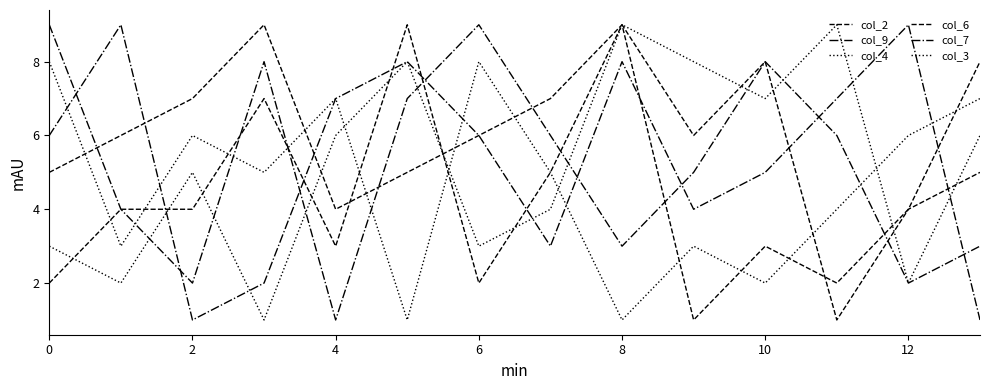

How many lines are shown in the chart?

6